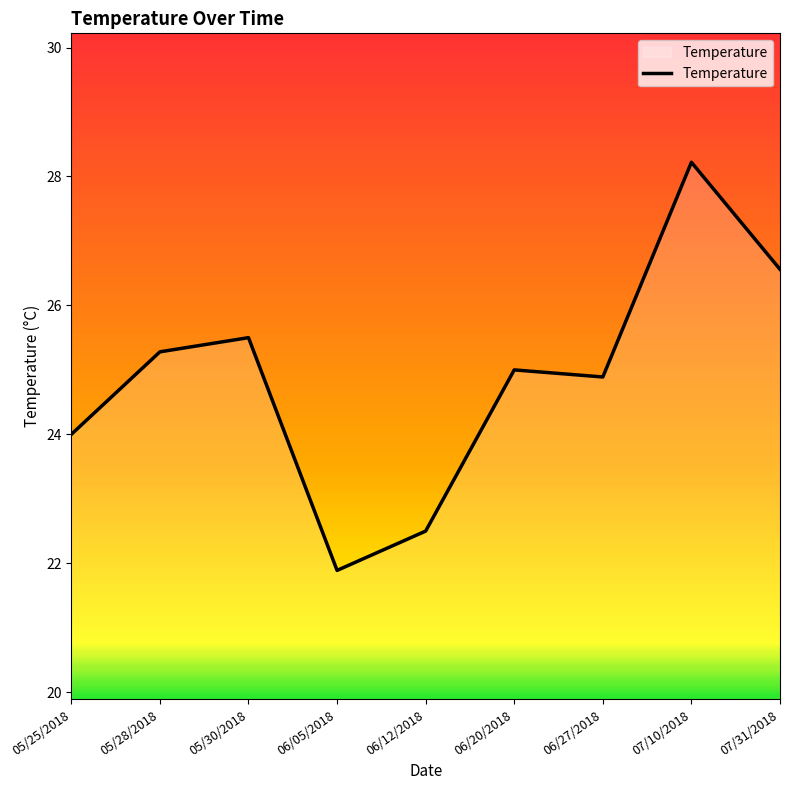

Reading left to right, transcribe all the data shown in this chart.

24.0	25.3	25.5	21.9	22.5	25.0	24.9	28.2	26.6